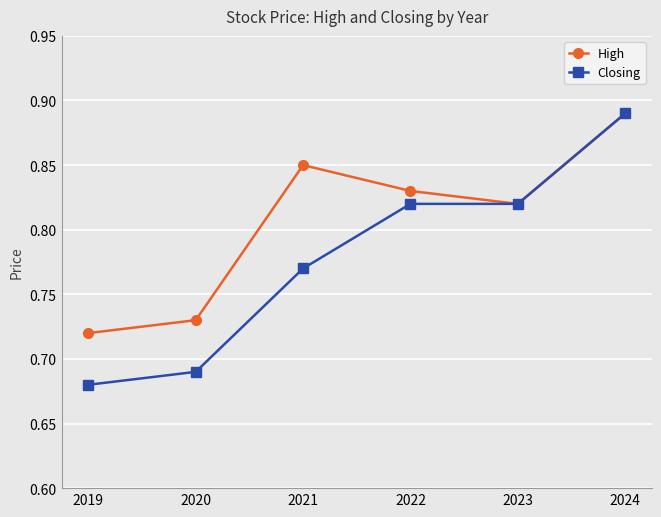

Where is High nearest to the value 0?

2019